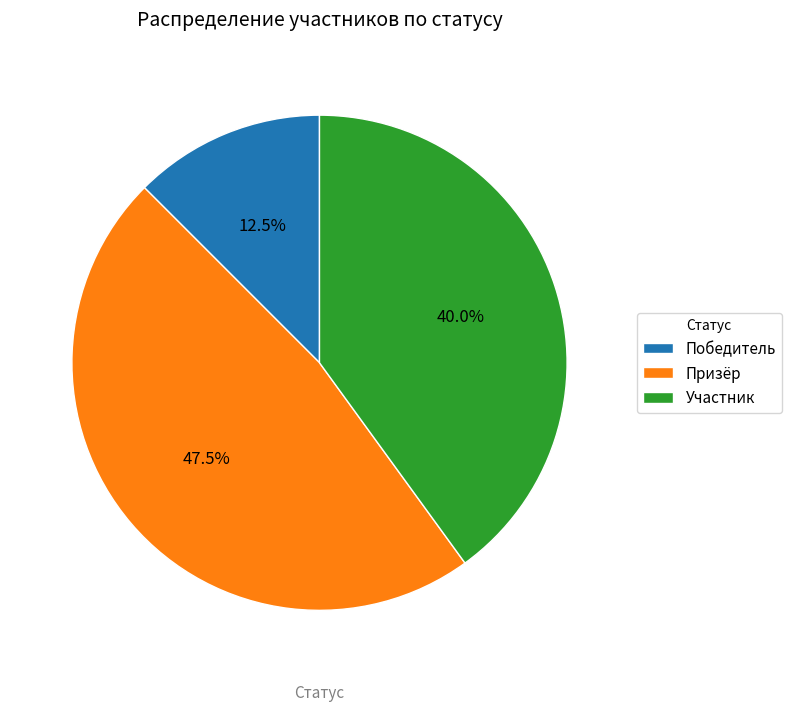

Is Победитель the majority of the pie?

No